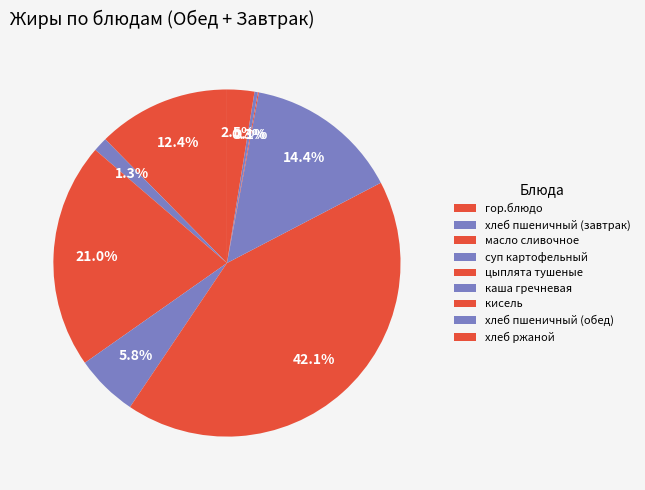

Is there any slice that represents more than half of the pie?

No